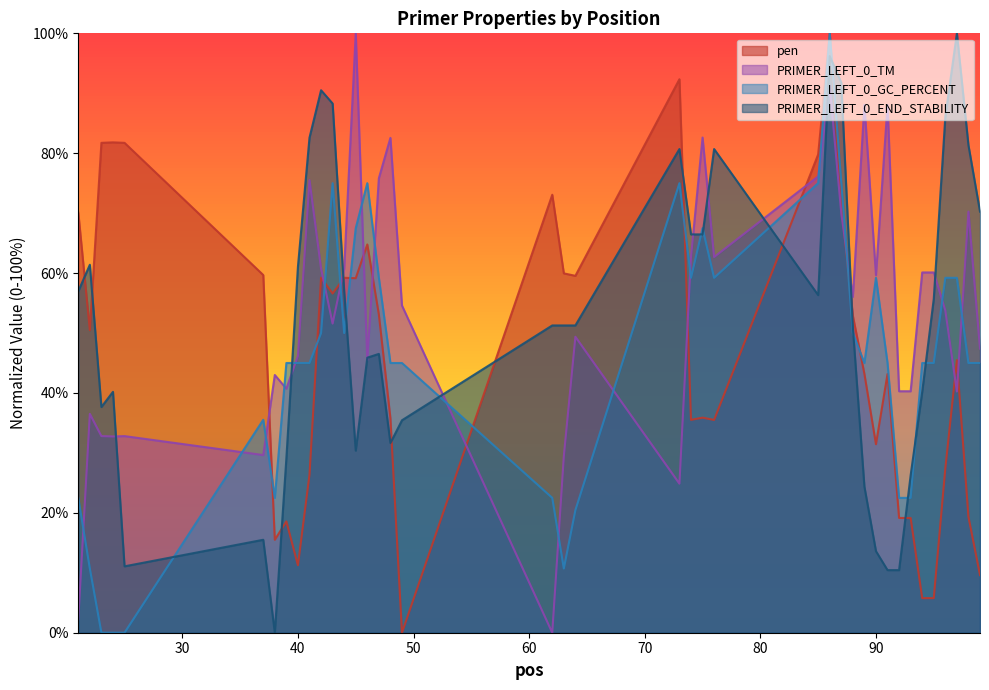

Which series ends up on top after the final intersection of PRIMER_LEFT_0_GC_PERCENT and pen?

PRIMER_LEFT_0_GC_PERCENT